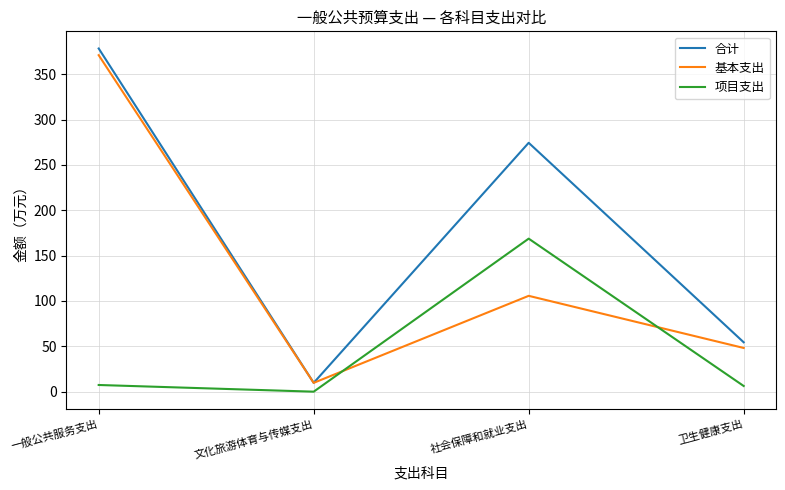

The 合计 series shows 19.5 at 卫生健康支出. True or false?

False